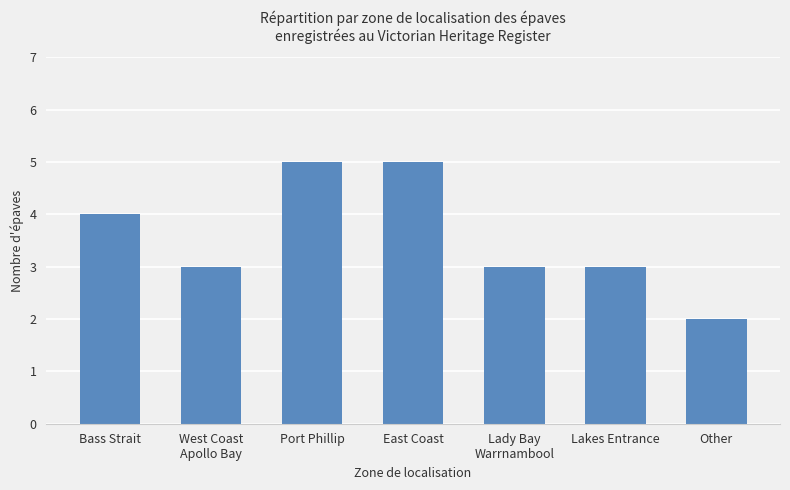

Count the values in the range 3 to 5.

6